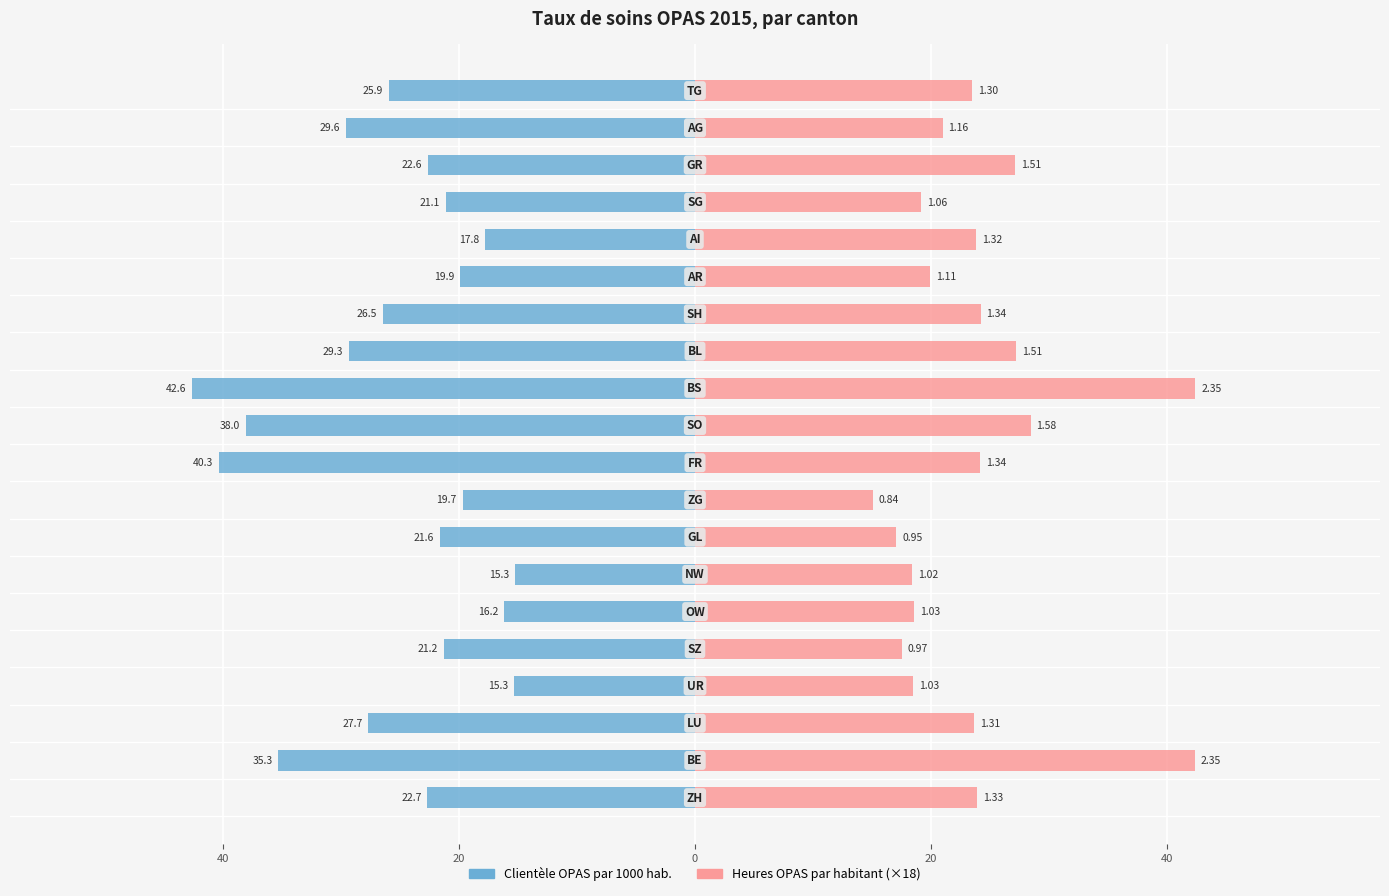

What is the maximum value for Heures OPAS par habitant (×18)?

42.4